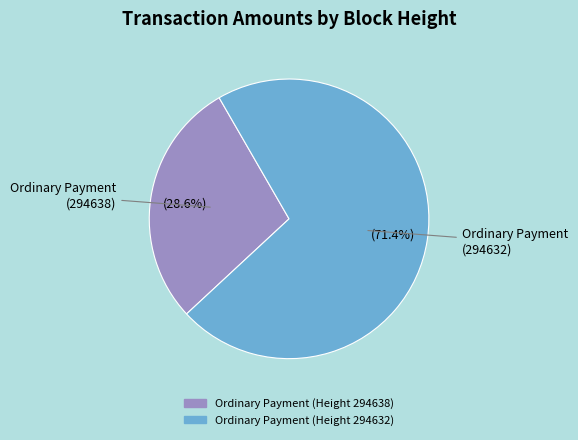

Does any single category account for the majority?

Yes